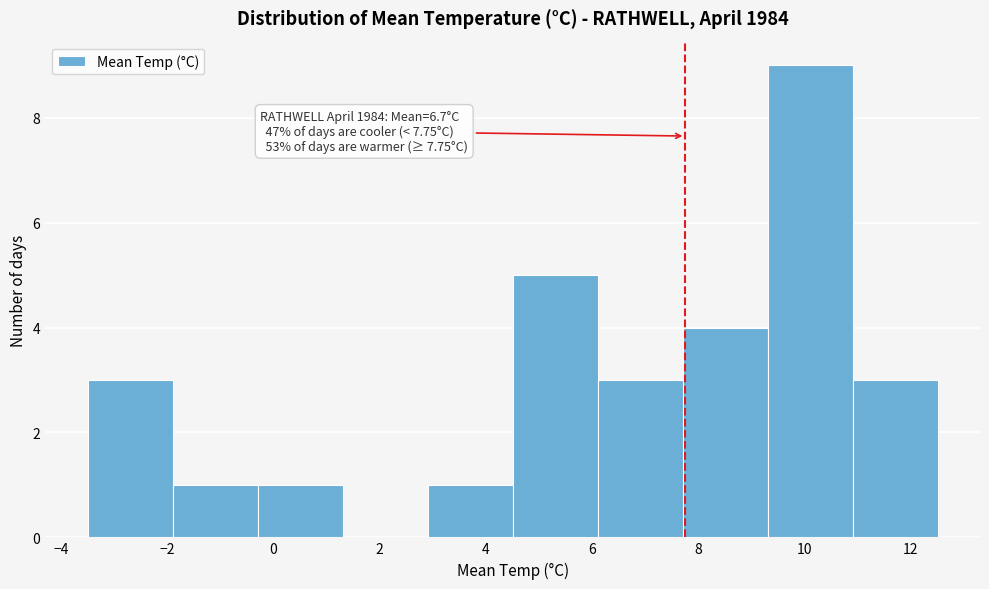

Which range on the x-axis has the tallest bar?

9.3 to 10.9